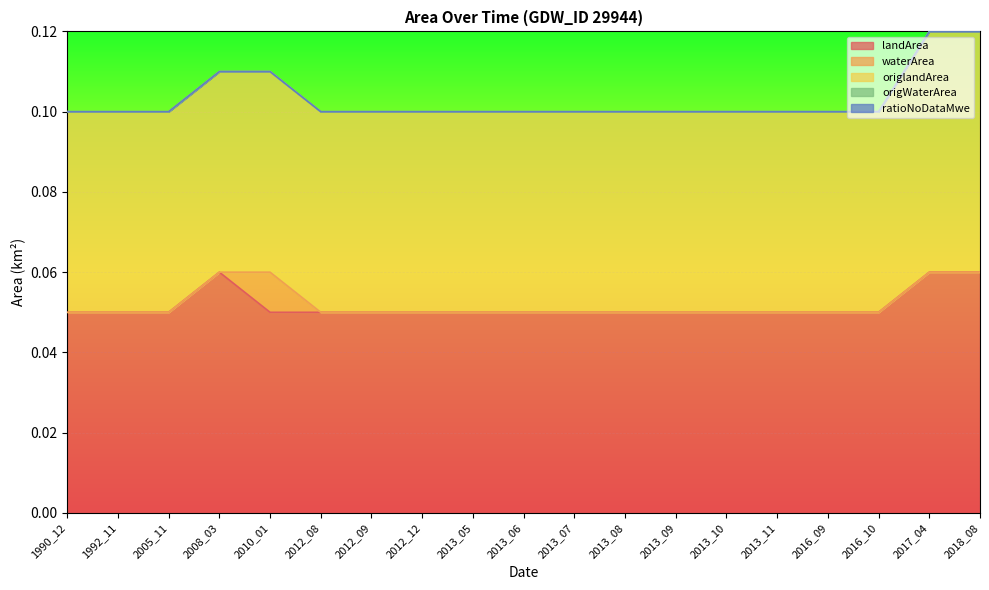

What is the lowest value of the origlandArea series?

0.1